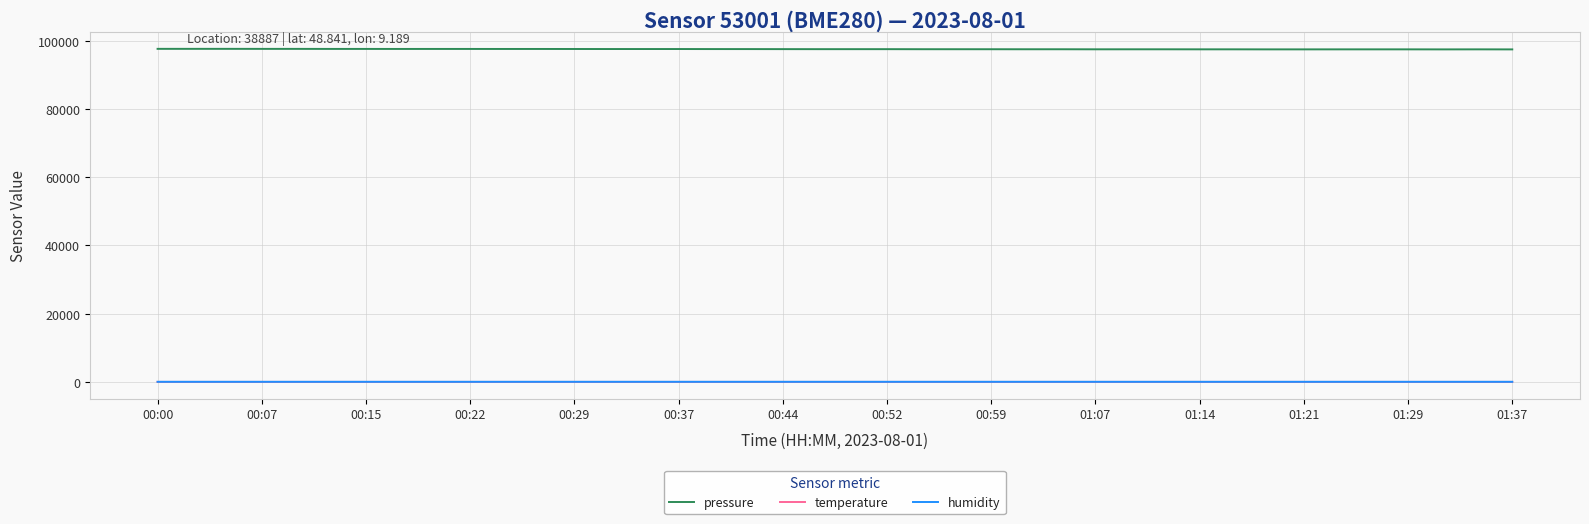

What is the average value of the temperature series?

24.3